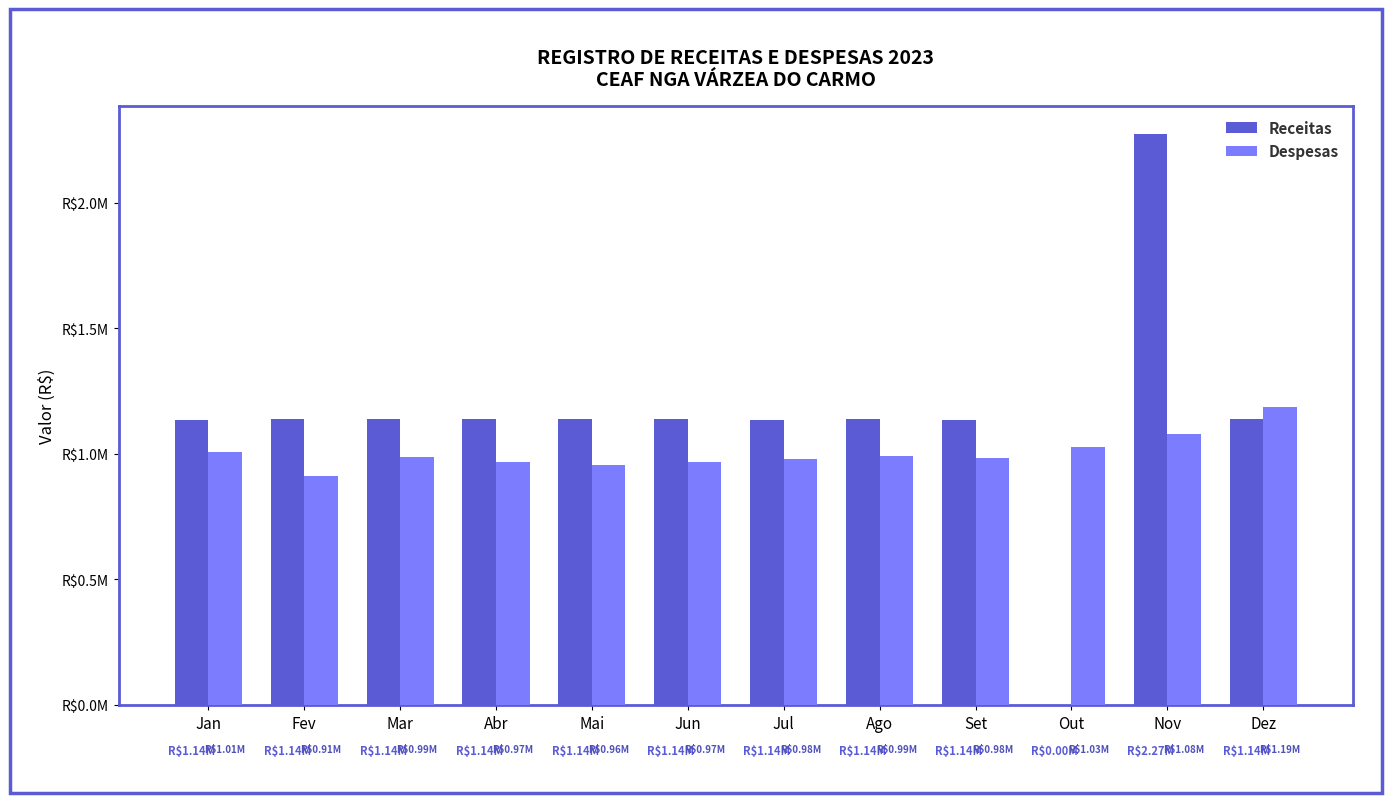

At which category is the sum across all series the highest?

Nov